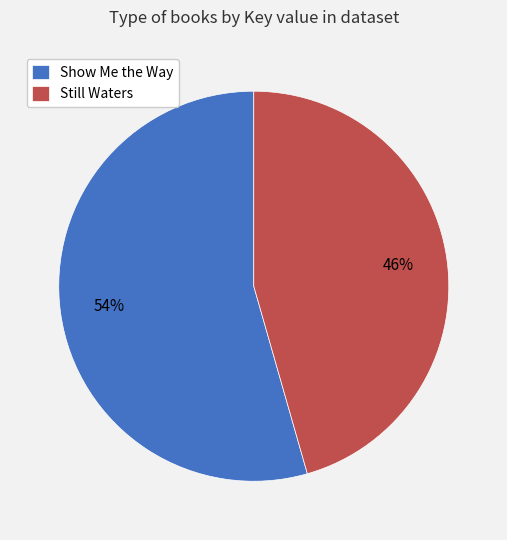

How many slices are in this pie chart?

2